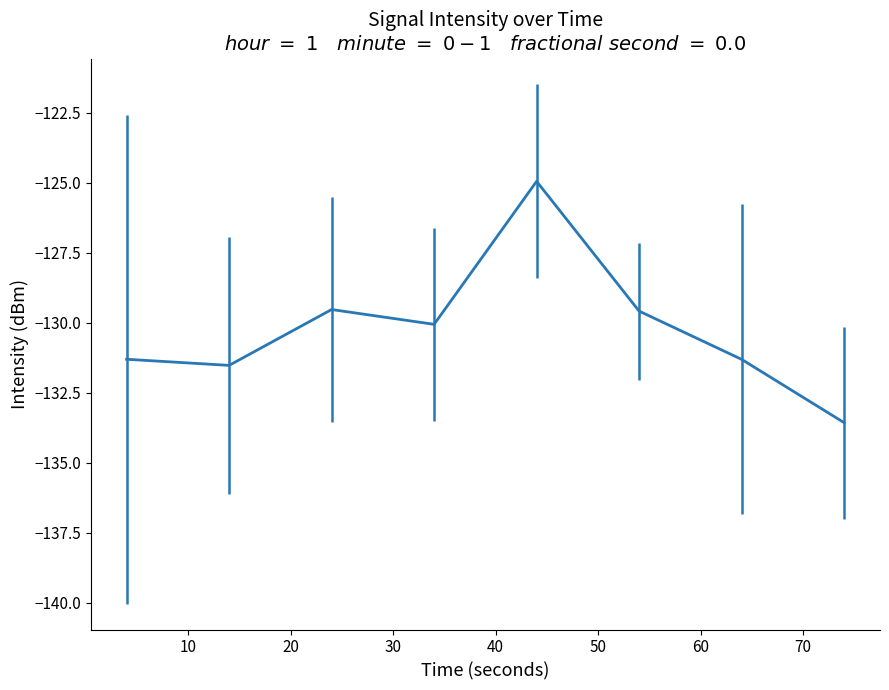

What is the difference between the maximum and minimum values?

8.6